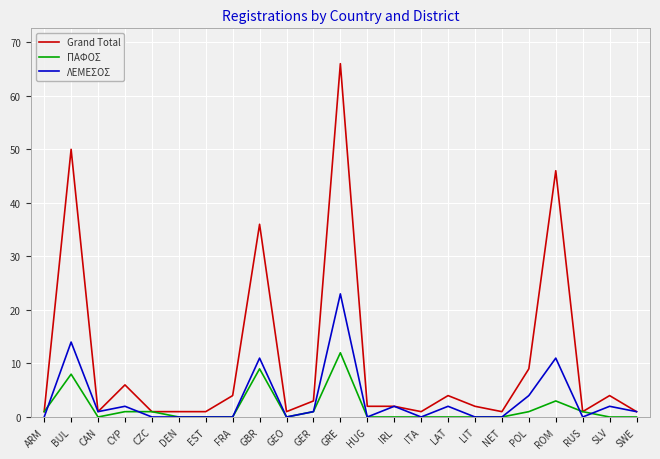

What is the difference between the maximum and minimum values in the ΛΕΜΕΣΟΣ series?

23